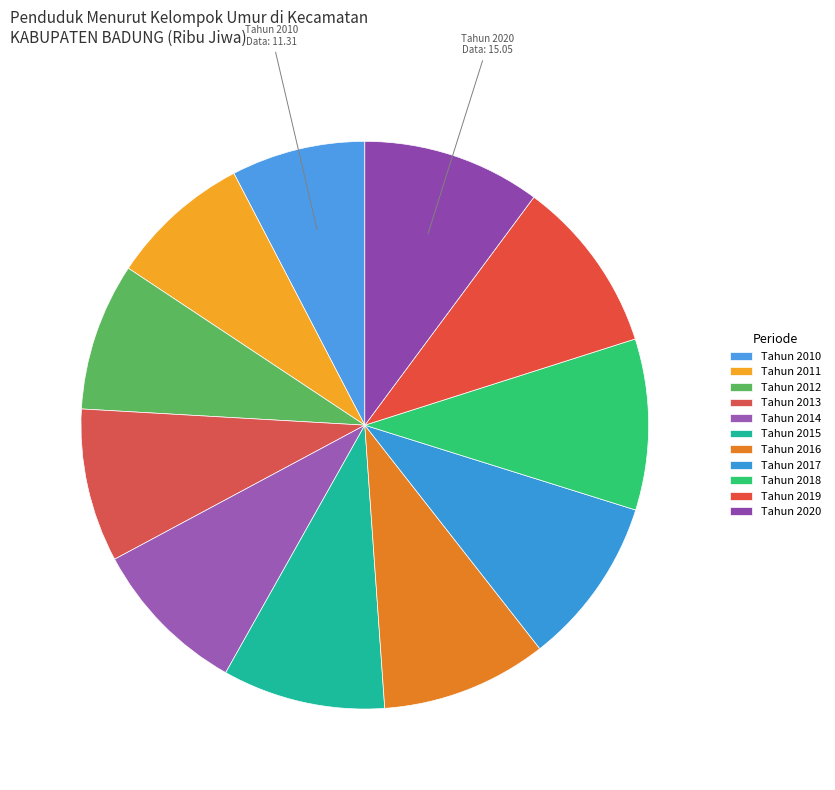

To the nearest percent, what percentage of the pie is Tahun 2012?

8%